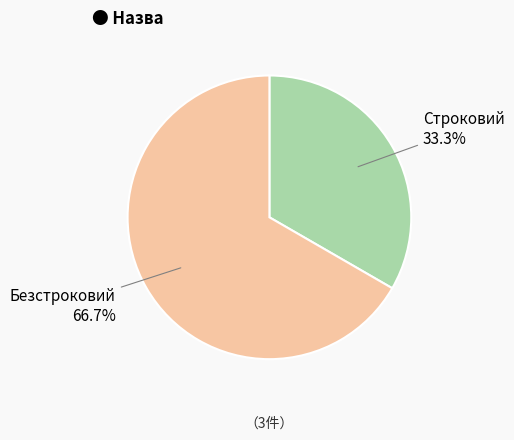

What percentage do Строковий and Безстроковий together represent?

100.0%